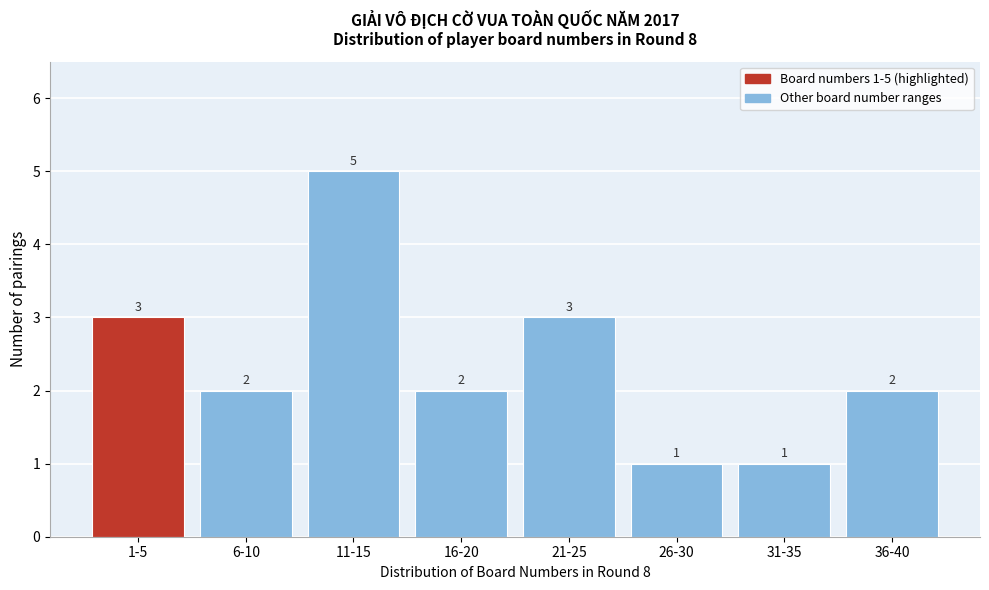

Reading left to right, extract all data points from this chart.

1-5=3	6-10=2	11-15=5	16-20=2	21-25=3	26-30=1	31-35=1	36-40=2